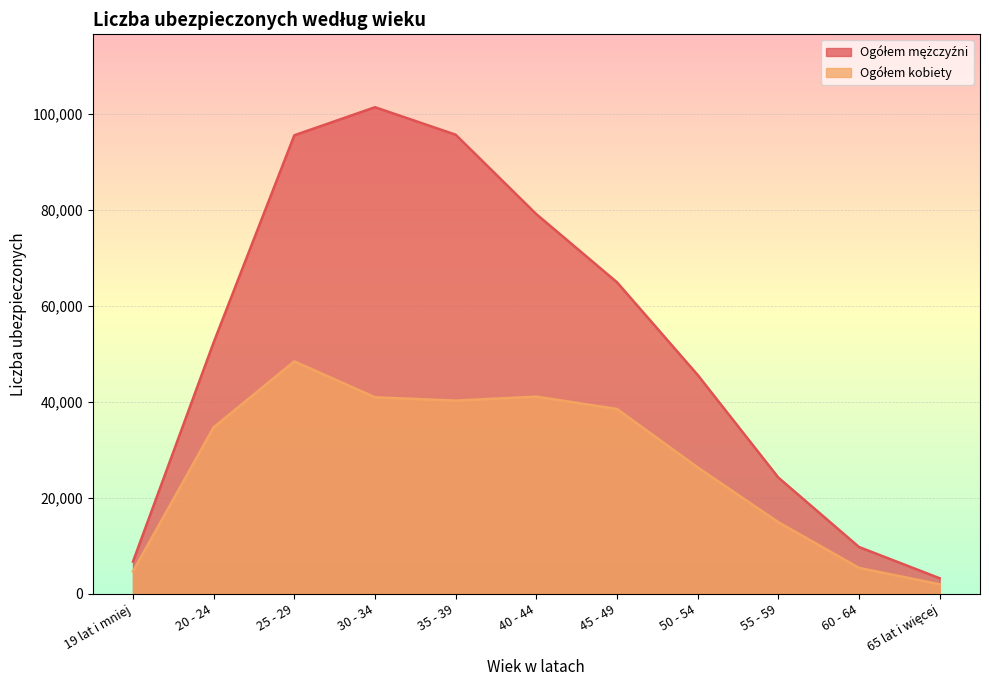

List the series in order of their peak value, lowest first.

Ogółem kobiety, Ogółem mężczyźni